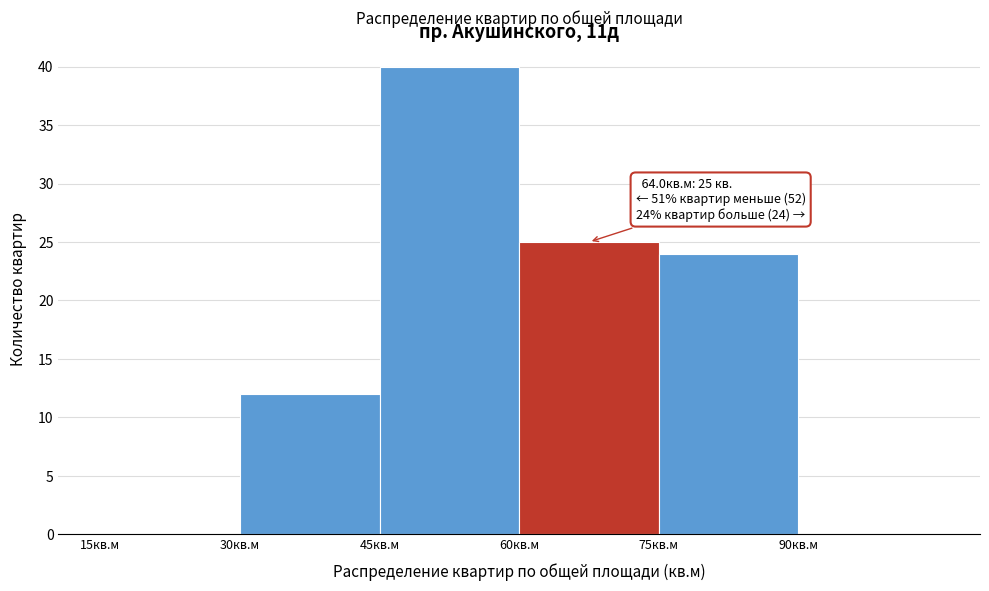

Over which range of the x-axis is the bar tallest?

45 to 60